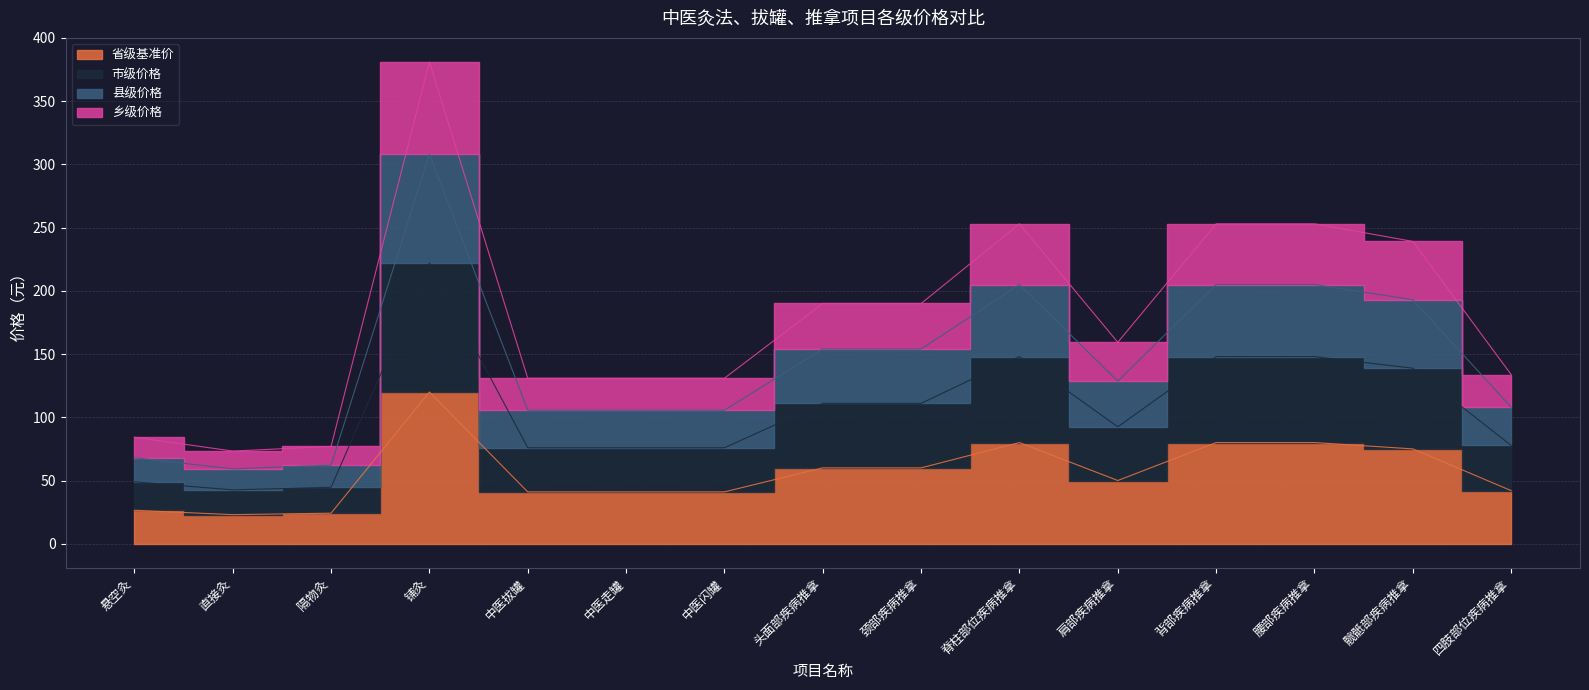

Where is the first local maximum for 乡级价格?

铺灸